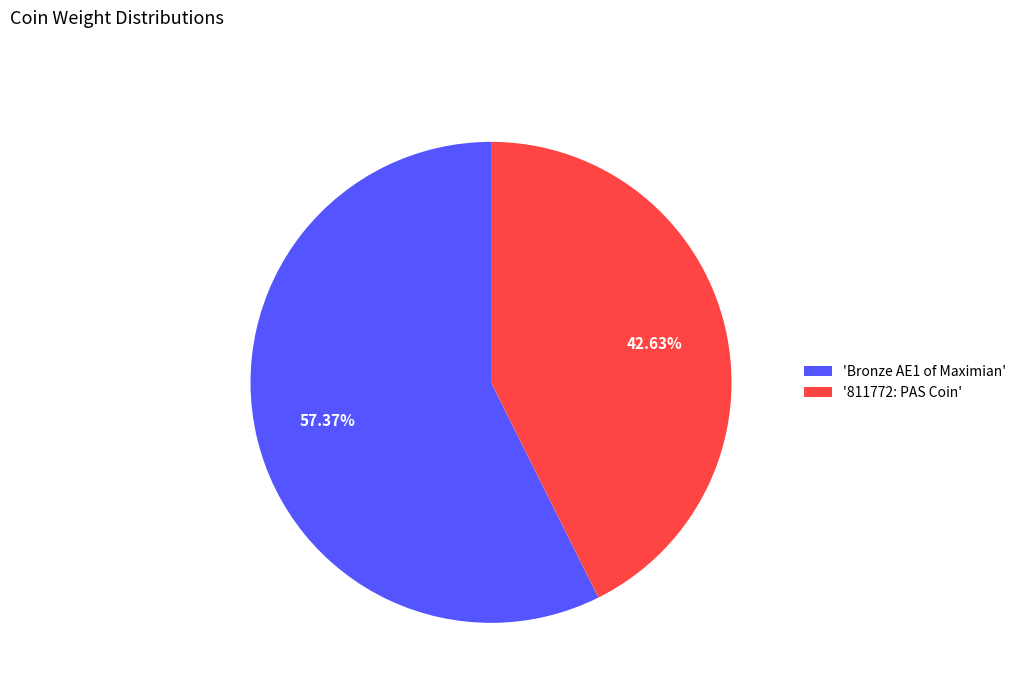

Which category accounts for the majority?

'Bronze AE1 of Maximian'